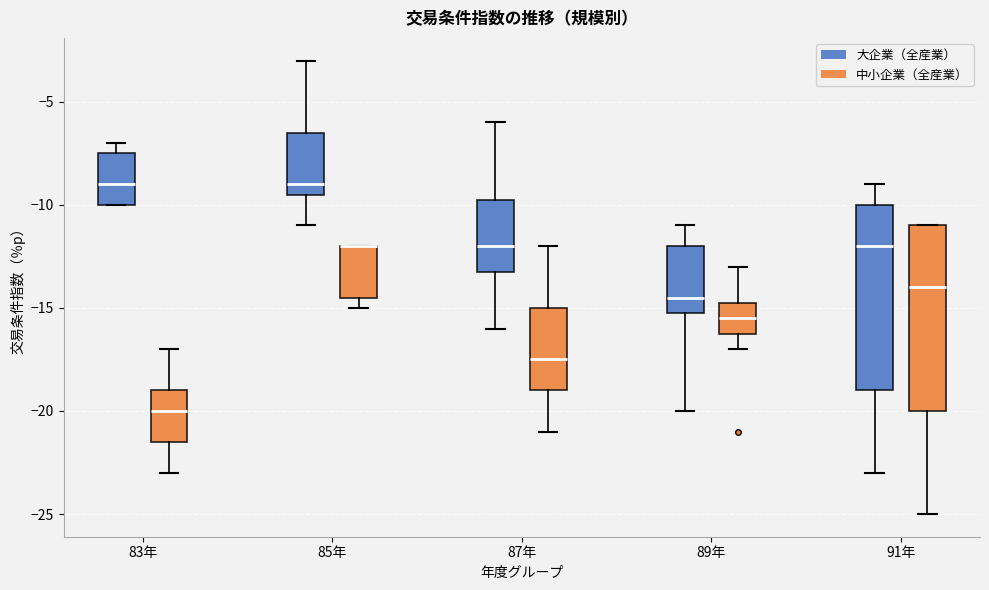

Reading left to right, transcribe this box plot: for each box, give where its median line is, the range the box spans, and where its two whiskers end, as read against the y-axis. The values are not printed on the chart, so give them approximately, as read against the axis.

83年 (大企業（全産業）): median -9.0, box -10.0 to -7.5, whiskers -10.0 to -7.0
83年 (中小企業（全産業）): median -20.0, box -21.5 to -19.0, whiskers -23.0 to -17.0
85年 (大企業（全産業）): median -9.0, box -9.5 to -6.5, whiskers -11.0 to -3.0
85年 (中小企業（全産業）): median -12.0 (drawn on the box's upper edge), box -14.5 to -12.0, whiskers -15.0 to -12.0
87年 (大企業（全産業）): median -12.0, box -13.0 to -9.5, whiskers -16.0 to -6.0
87年 (中小企業（全産業）): median -17.5, box -19.0 to -15.0, whiskers -21.0 to -12.0
89年 (大企業（全産業）): median -14.5, box -15.0 to -12.0, whiskers -20.0 to -11.0
89年 (中小企業（全産業）): median -15.5, box -16.0 to -14.5, whiskers -17.0 to -13.0
91年 (大企業（全産業）): median -12.0, box -19.0 to -10.0, whiskers -23.0 to -9.0
91年 (中小企業（全産業）): median -14.0, box -20.0 to -11.0, whiskers -25.0 to -11.0